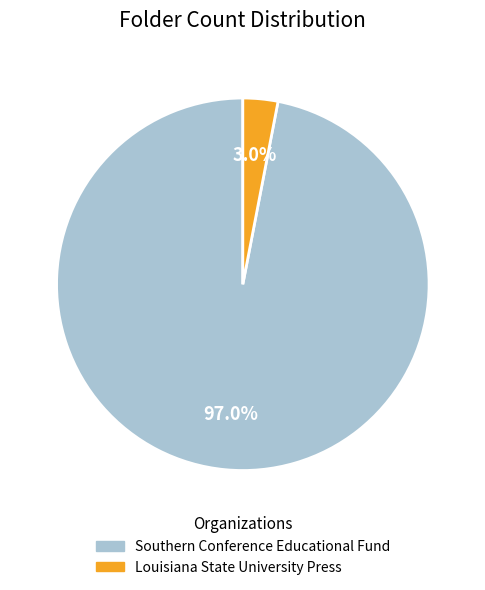

What percentage is the Louisiana State University Press slice, to the nearest percent?

3%